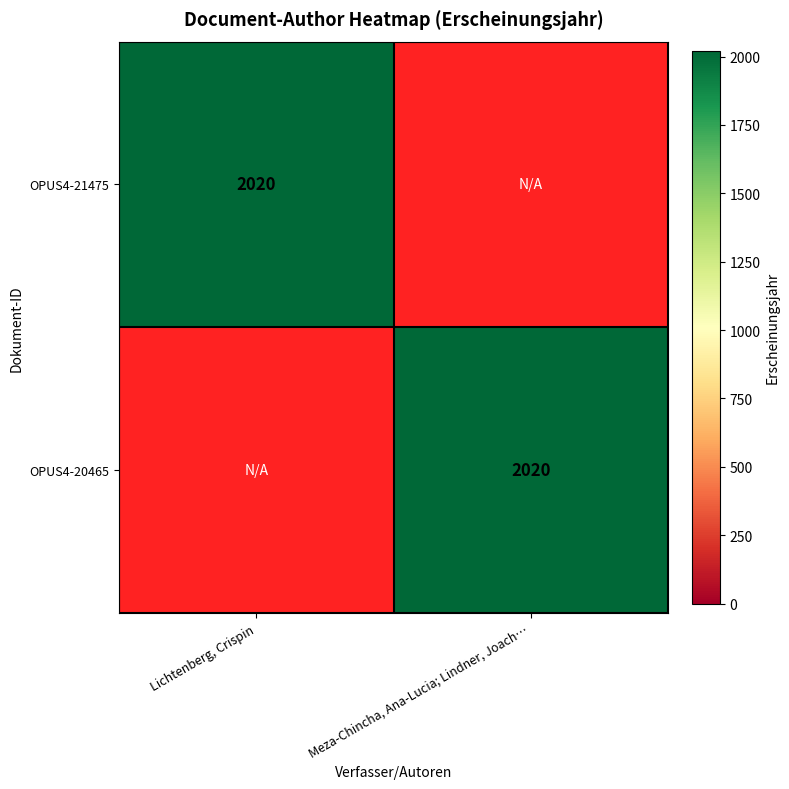

The value of OPUS4-20465 at Meza-Chincha, Ana-Lucia; Lindner, Joach… is 2020. True or false?

True